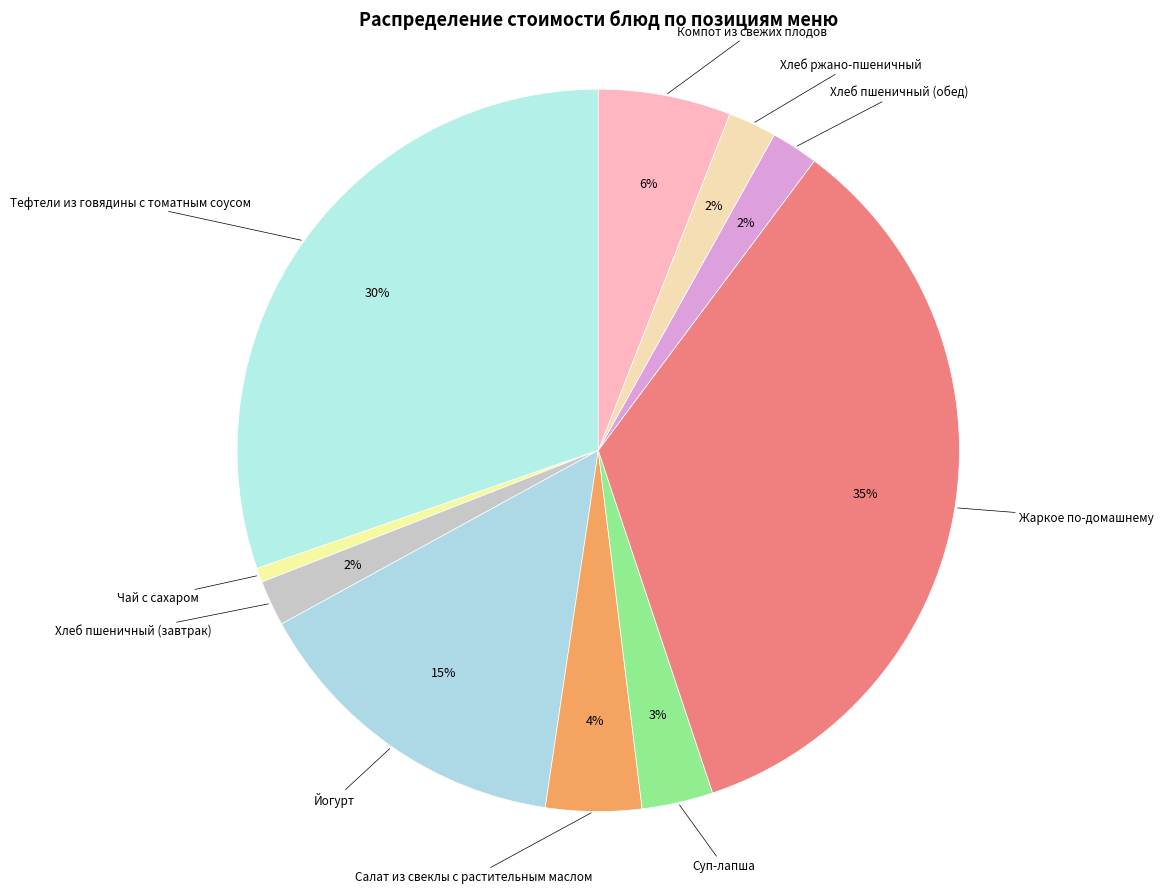

The Йогурт slice represents 21% of the pie. True or false?

False